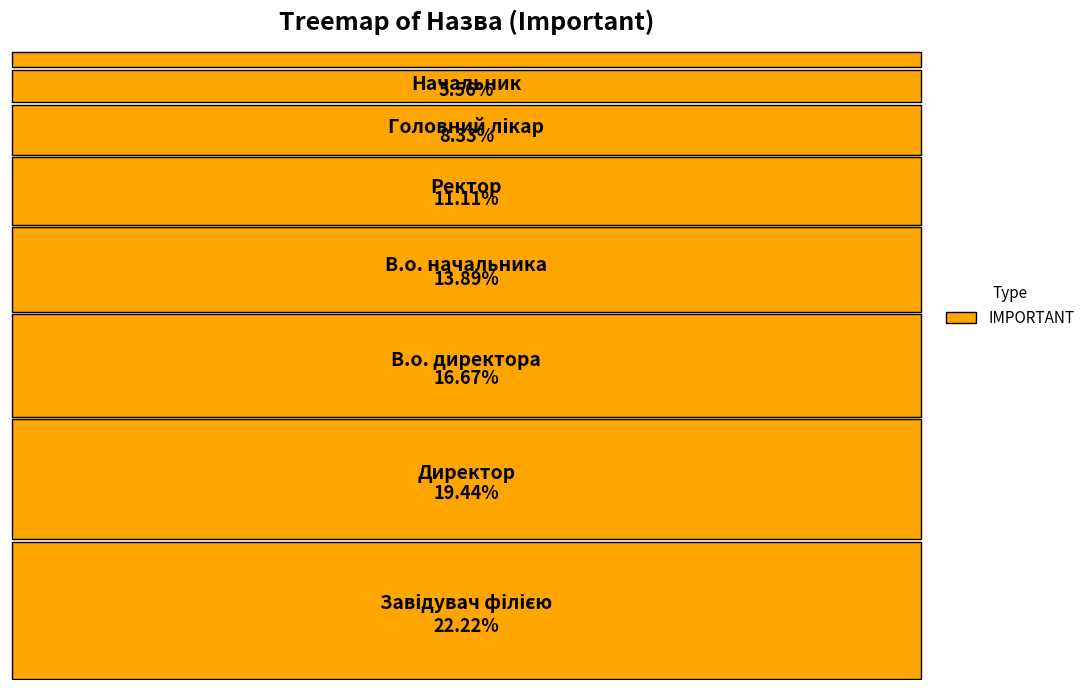

What percentage is the Генеральний директор slice, to the nearest percent?

3%